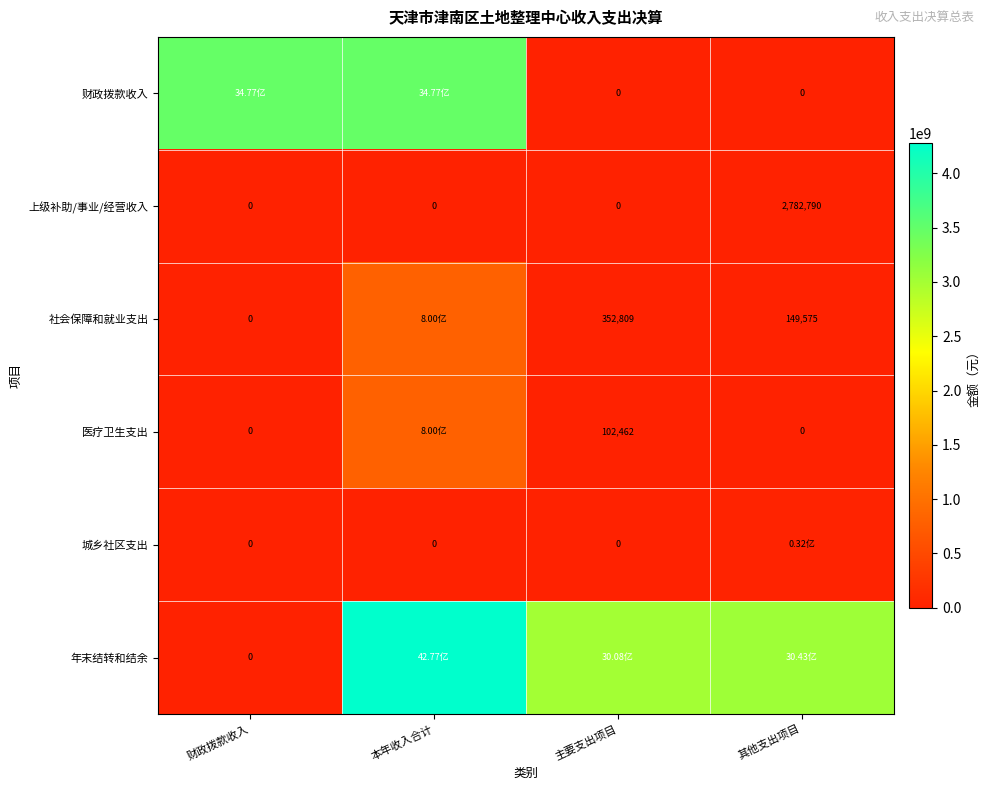

Is the value of 上级补助/事业/经营收入 at 其他支出项目 greater than the value of 社会保障和就业支出 at 财政拨款收入?

Yes